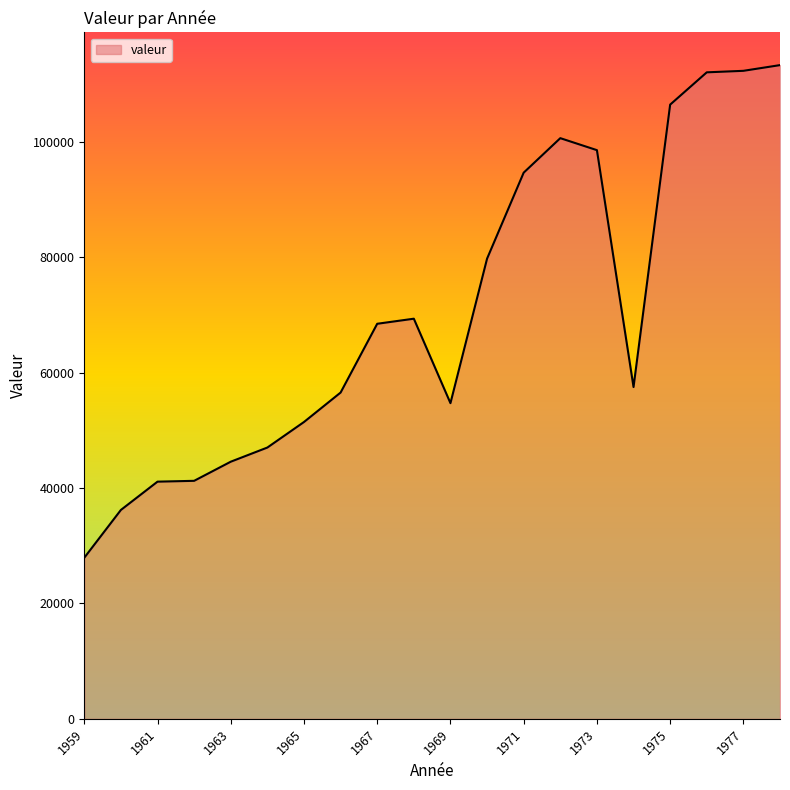

What is the difference between the maximum and minimum values?

85400